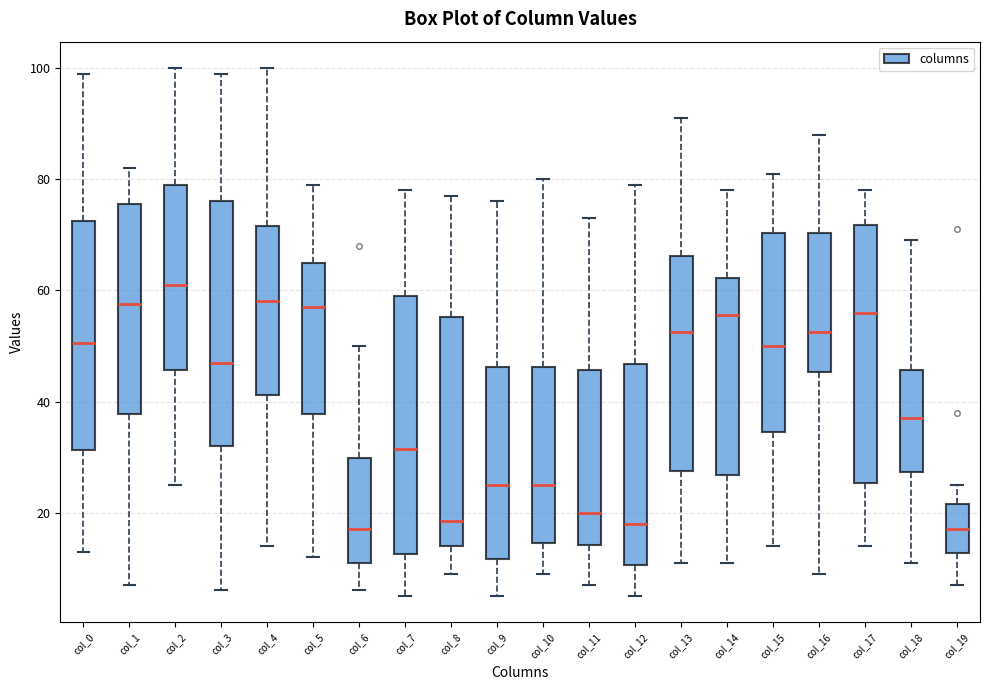

Where does the upper whisker of the box for col_2 end on the y-axis? The values are not printed on the chart, so give them approximately, as read against the axis.

100